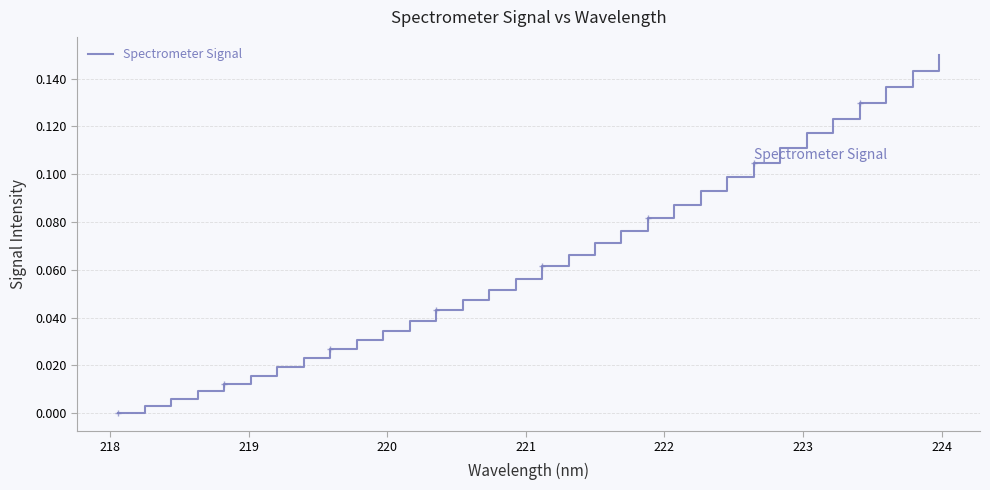

How many lines are shown in the chart?

1